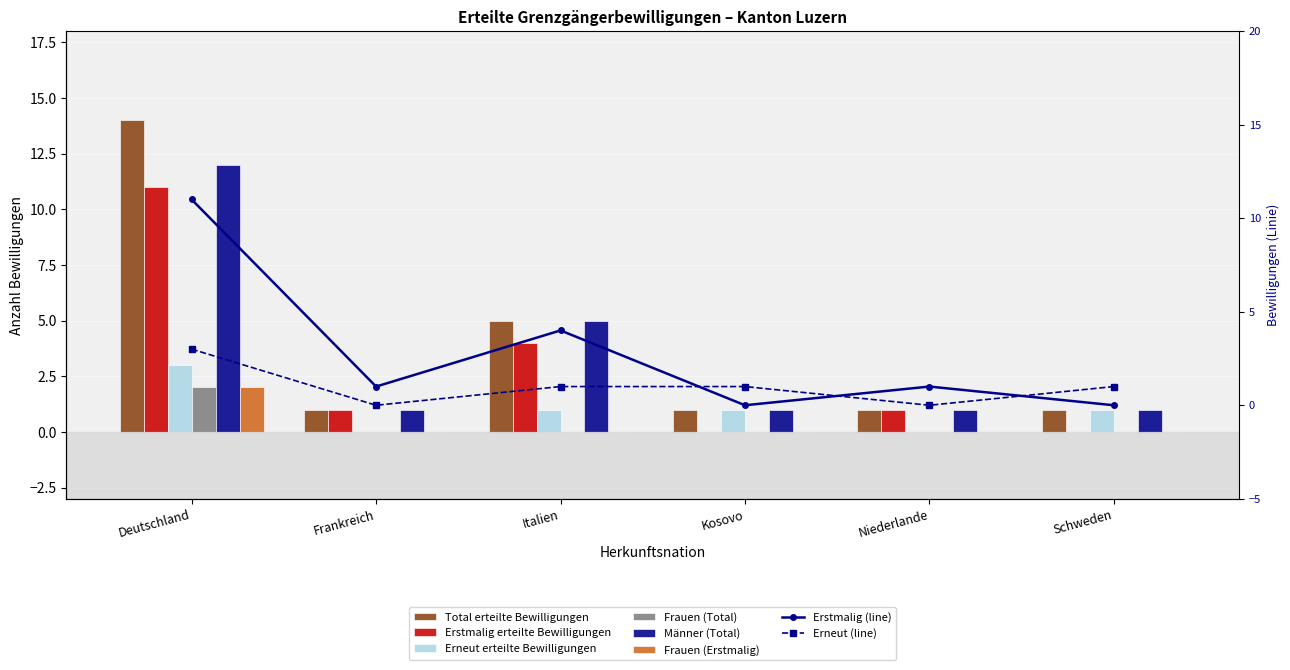

Which series has the largest total across all categories?

Total erteilte Bewilligungen